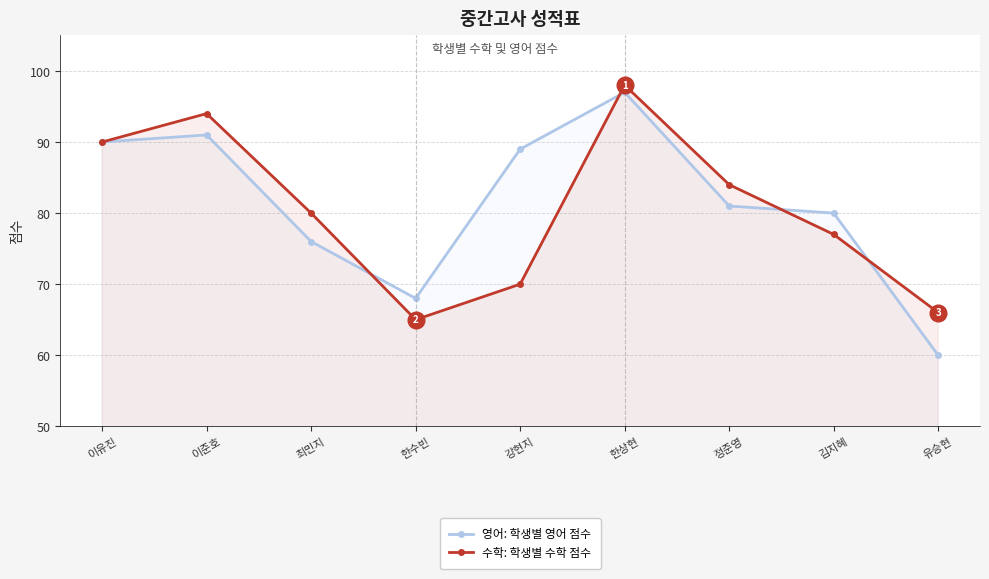

Count the number of categories in the chart.

9